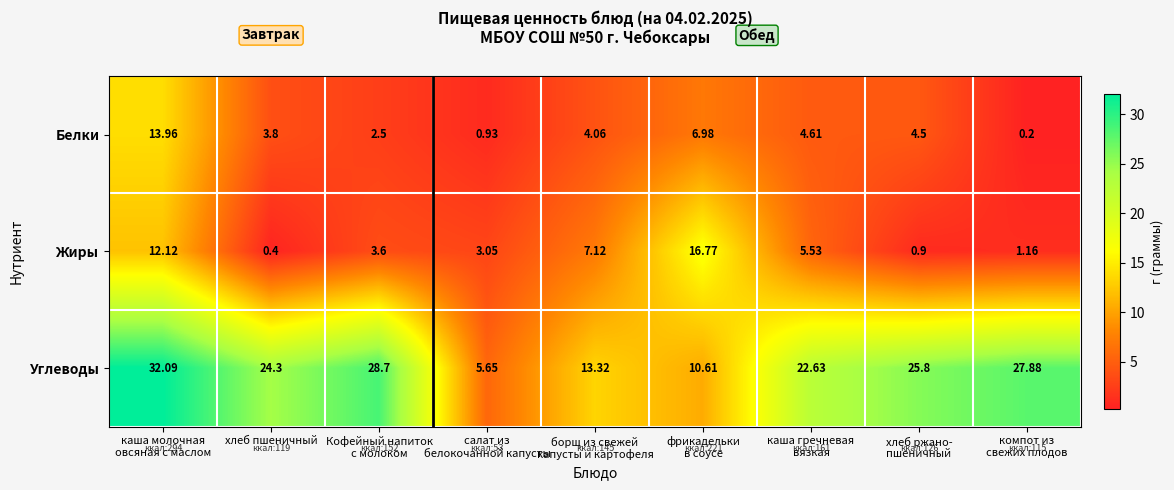

Rank the series by their maximum value, from highest to lowest.

Углеводы, Жиры, Белки